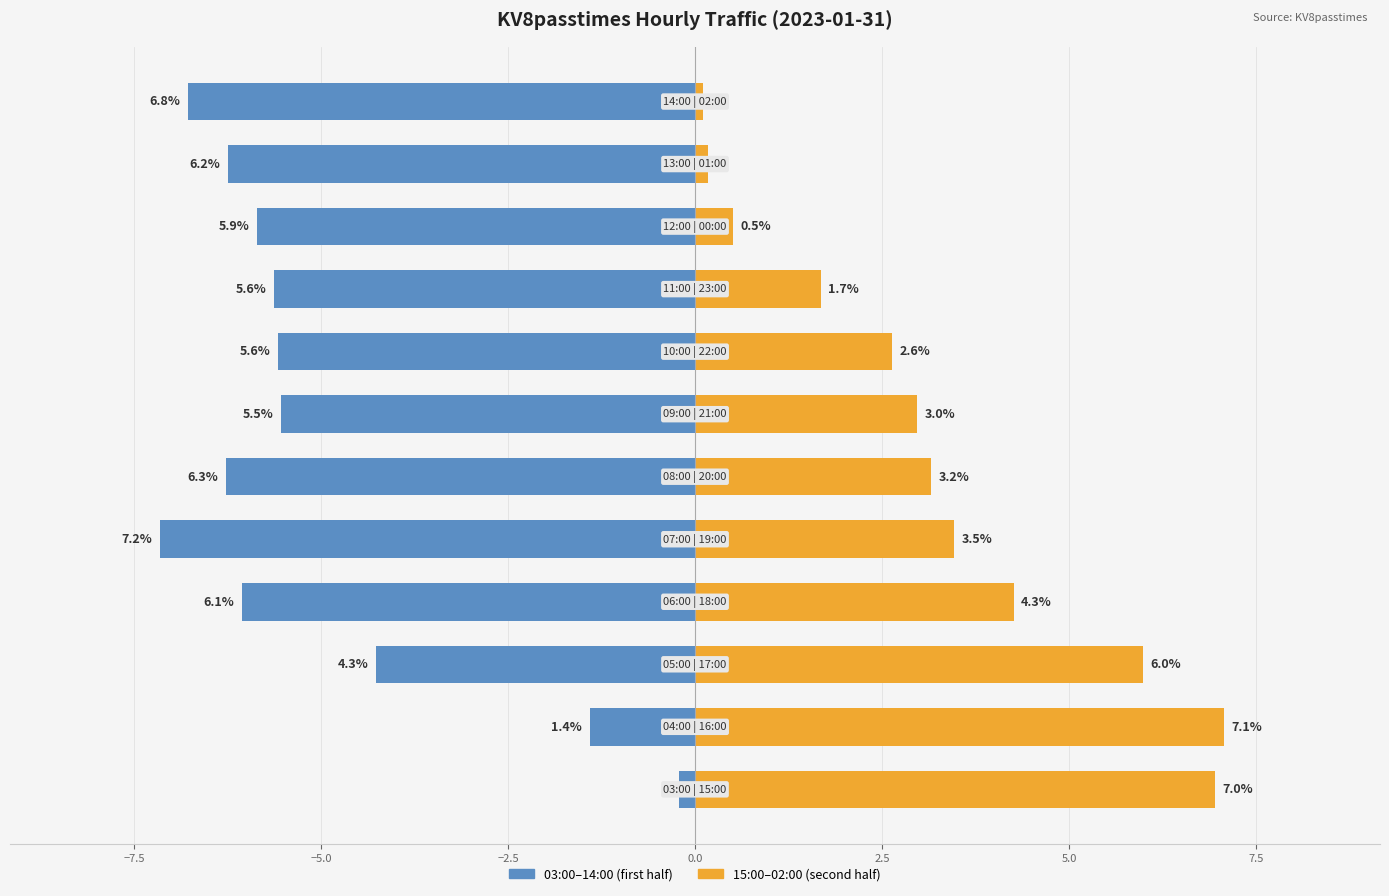

What position from the left is 11?

12